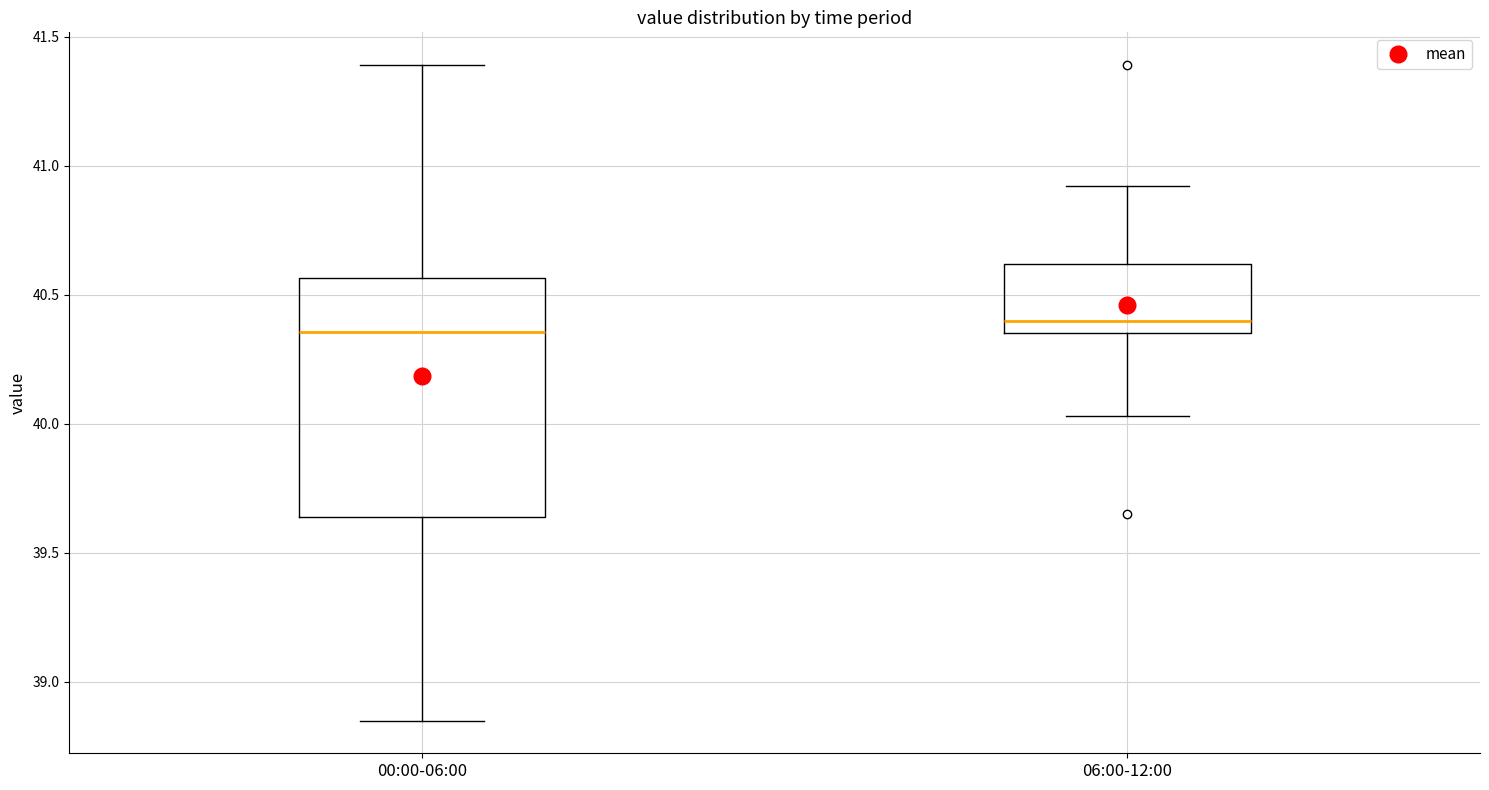

Reading left to right, transcribe this box plot: for each box, give where its median line is, the range the box spans, and where its two whiskers end, as read against the y-axis. The values are not printed on the chart, so give them approximately, as read against the axis.

00:00-06:00: median 40.35, box 39.65 to 40.55, whiskers 38.85 to 41.40
06:00-12:00: median 40.40, box 40.35 to 40.60, whiskers 40.05 to 40.90